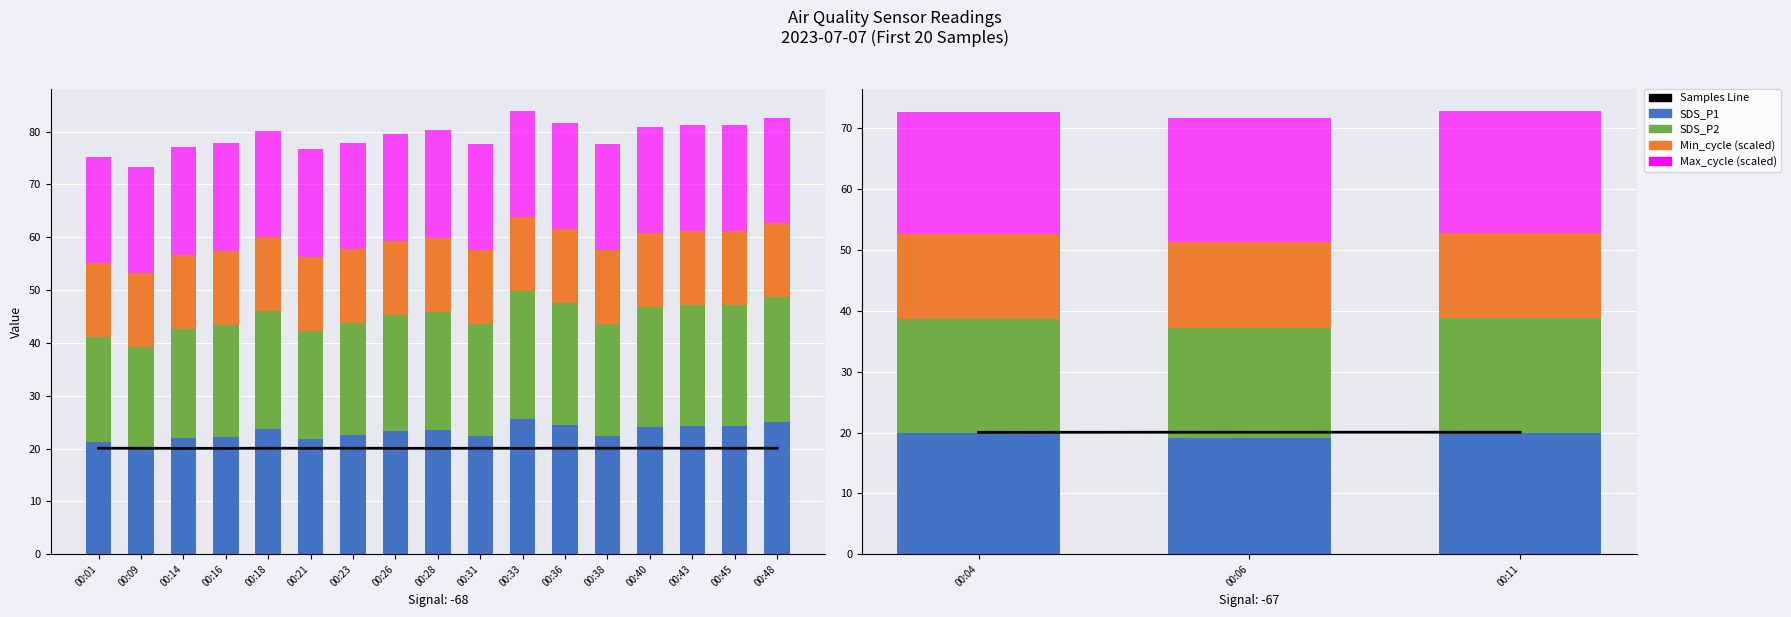

Rank the categories by Min_cycle value from lowest to highest.

00:04, 00:06, 00:11